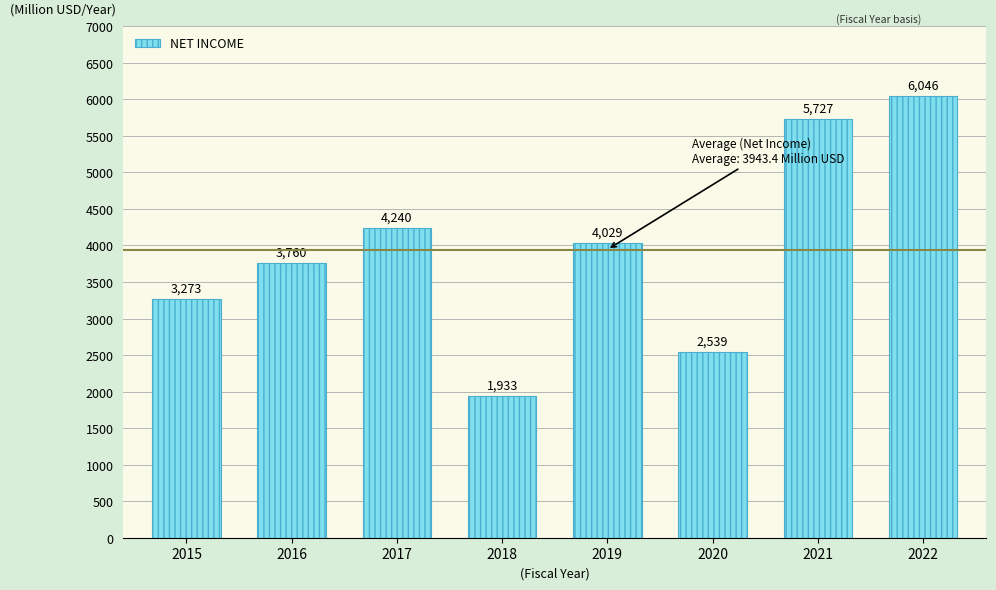

Reading left to right, transcribe all the data shown in this chart.

3273	3760	4240	1933	4029	2539	5727	6046